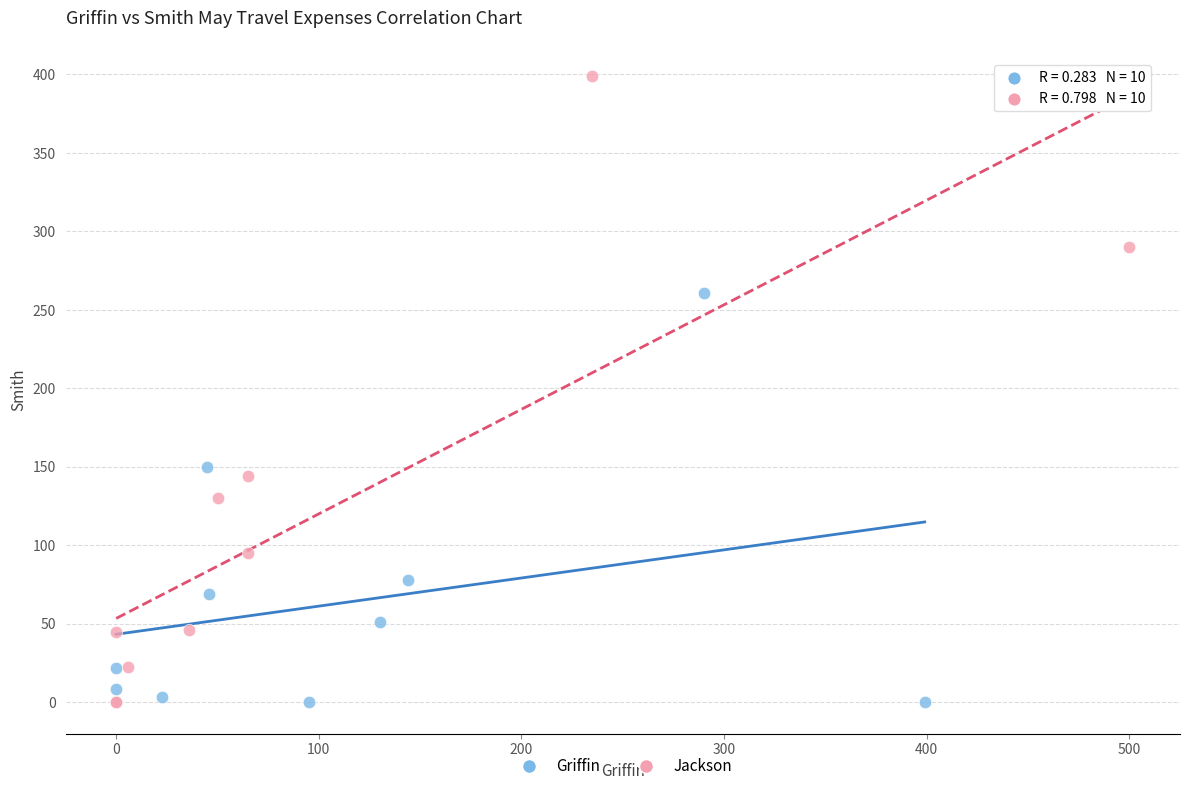

What are all the series names shown in the legend?

Griffin, Jackson